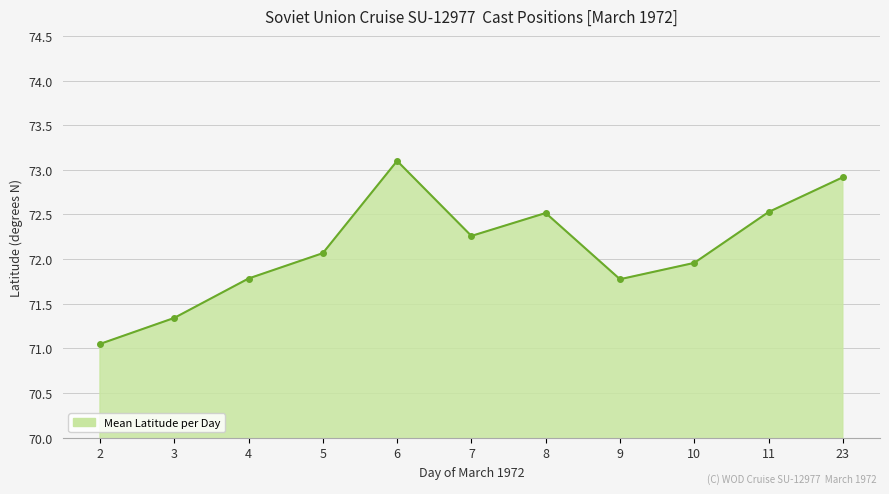

How many interior local peaks (higher than both neighbors) does the data have?

2